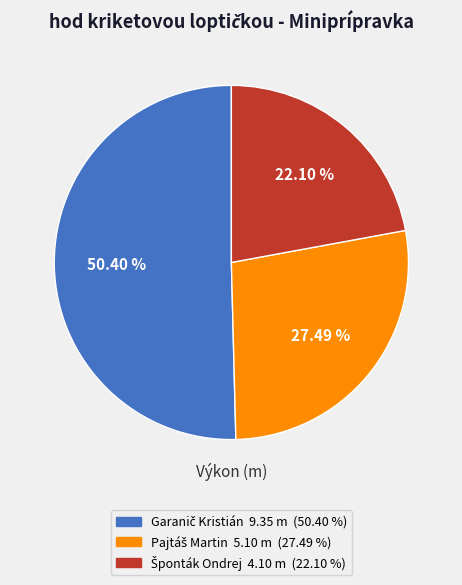

Is there a majority slice in this chart?

Yes